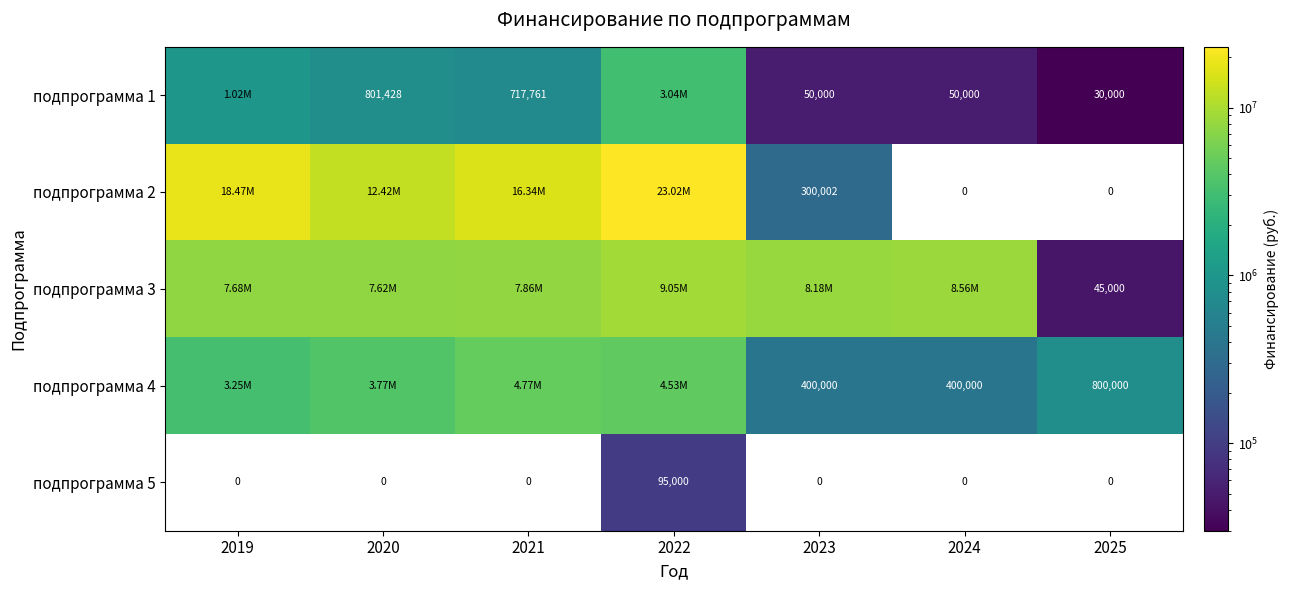

Is the value of подпрограмма 1 at 2025 greater than the value of подпрограмма 5 at 2022?

No